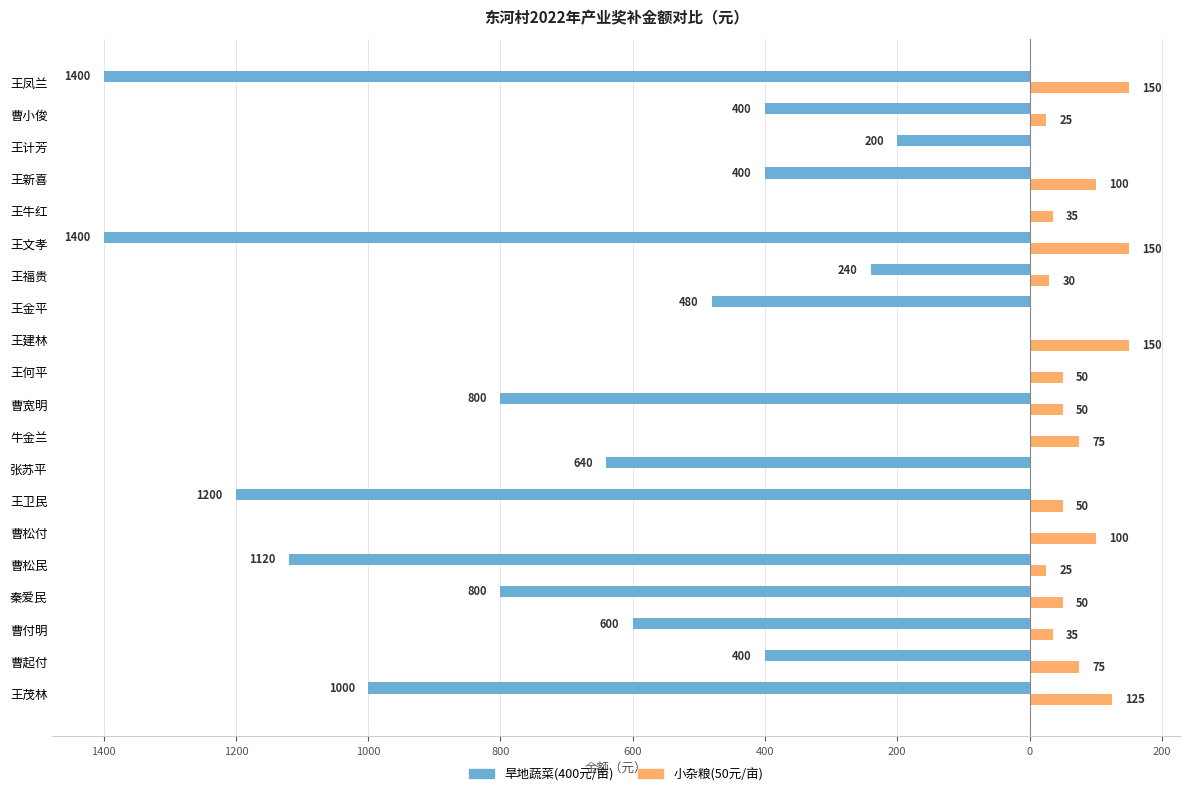

What are all the series names shown in the legend?

旱地蔬菜(400元/亩), 小杂粮(50元/亩)